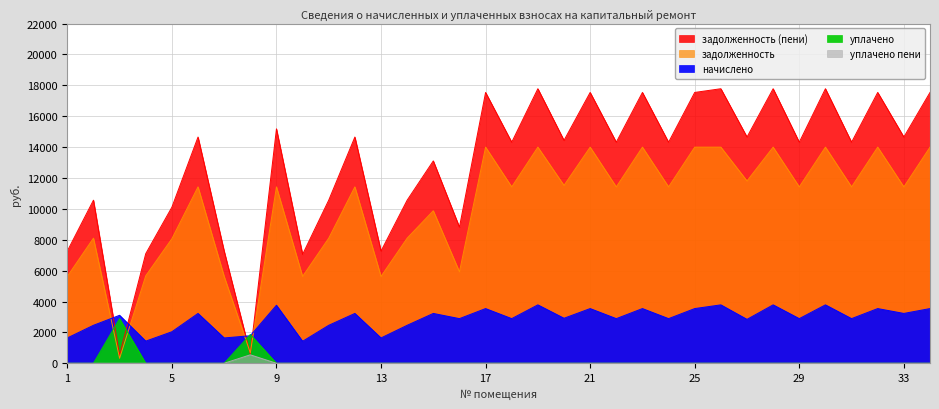

Where do уплачено and задолженность first cross each other?

2 and 3